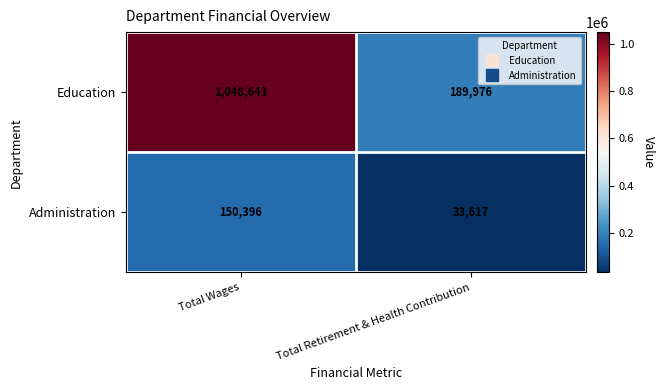

Where is Administration nearest to the value 92006?

Total Retirement & Health Contribution